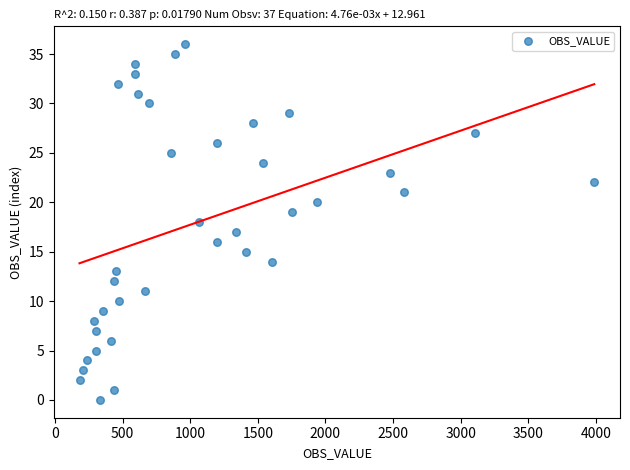

What is the range of Y values (max minus min)?

36